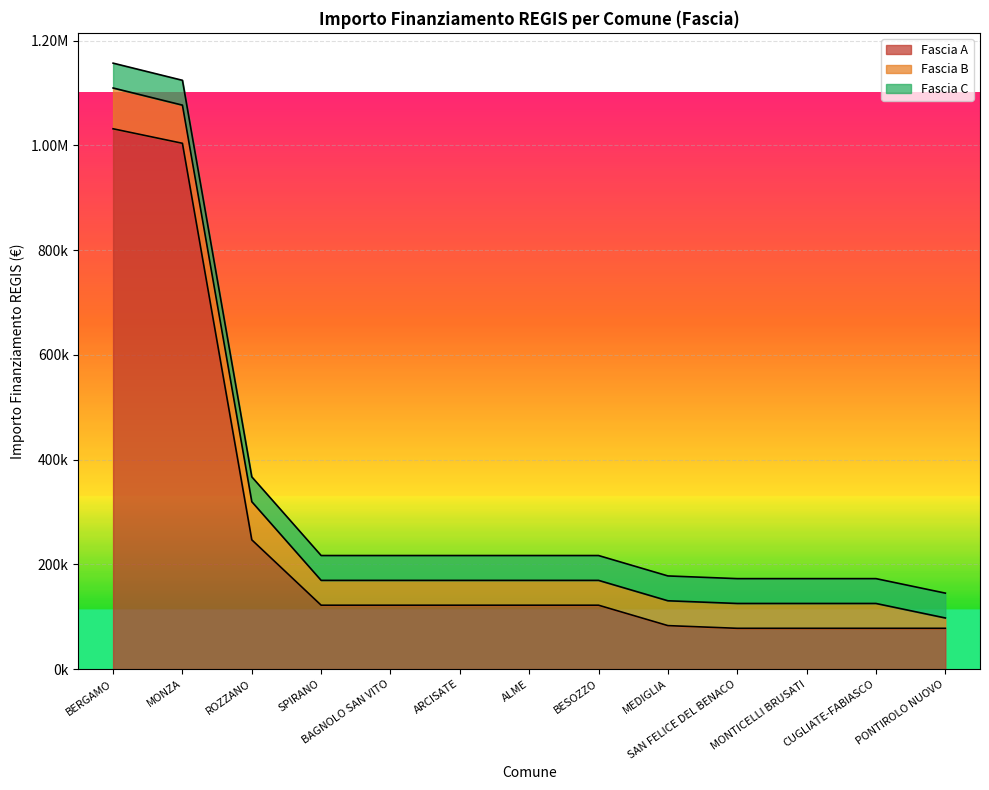

True or false: Fascia B and Fascia C intersect in this chart.

False